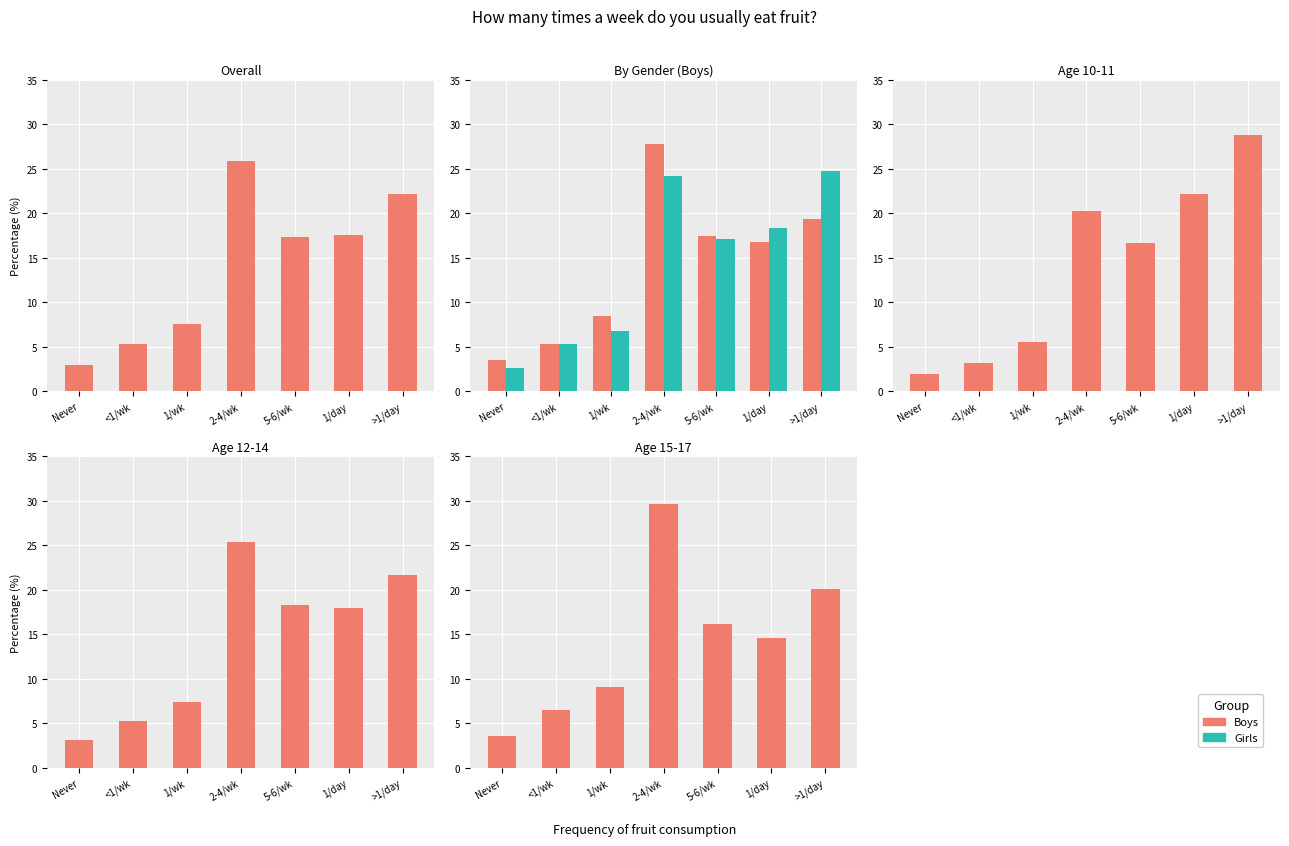

What is the maximum value for Boys?

29.6